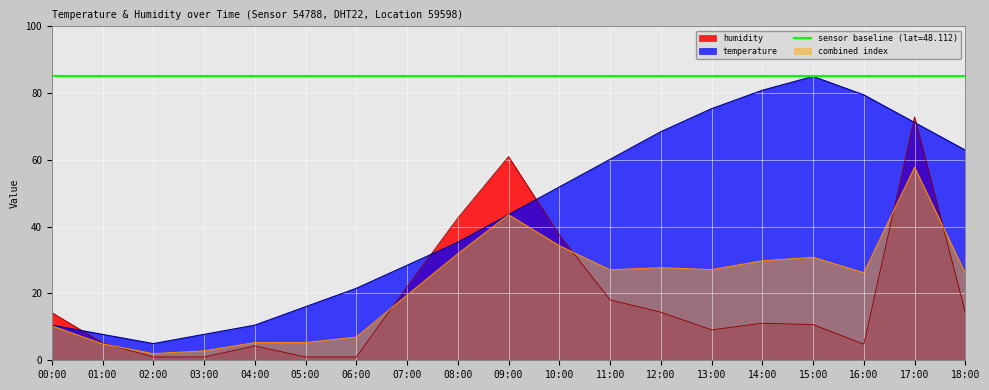

What is the difference between the humidity values at 00:00 and 17:00?

58.6